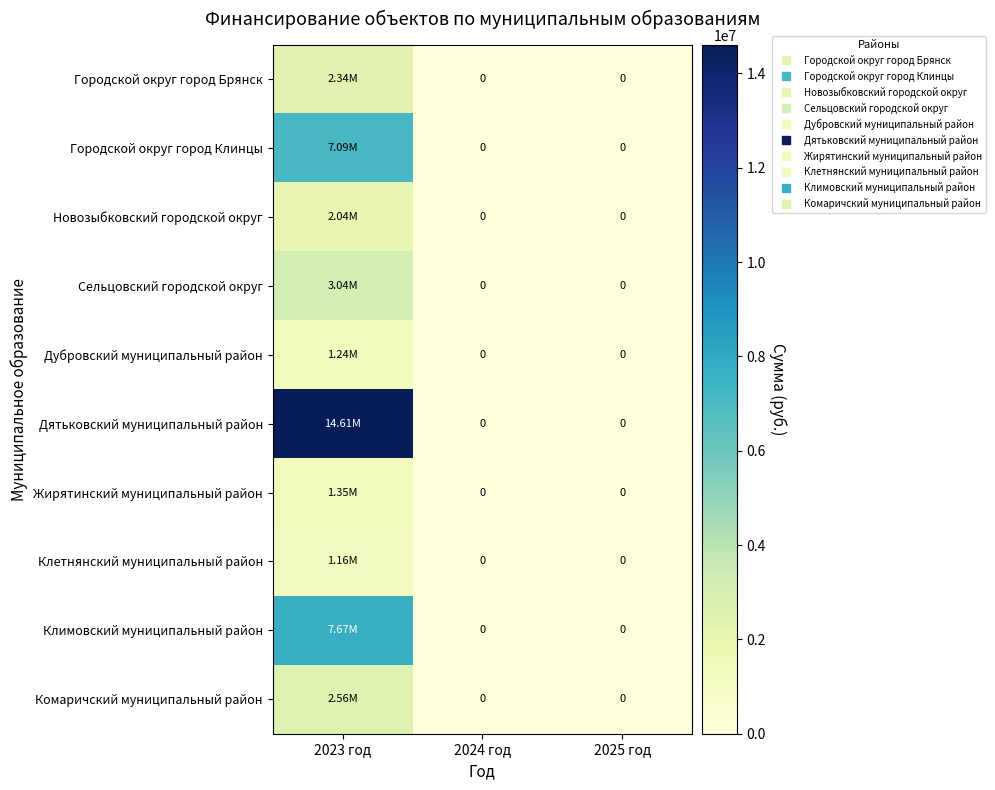

At which label is Комаричский муниципальный район closest to 1278156?

2024 год